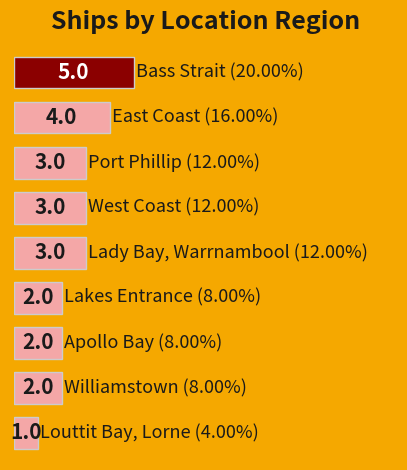

How many values are between 2 and 3?

6